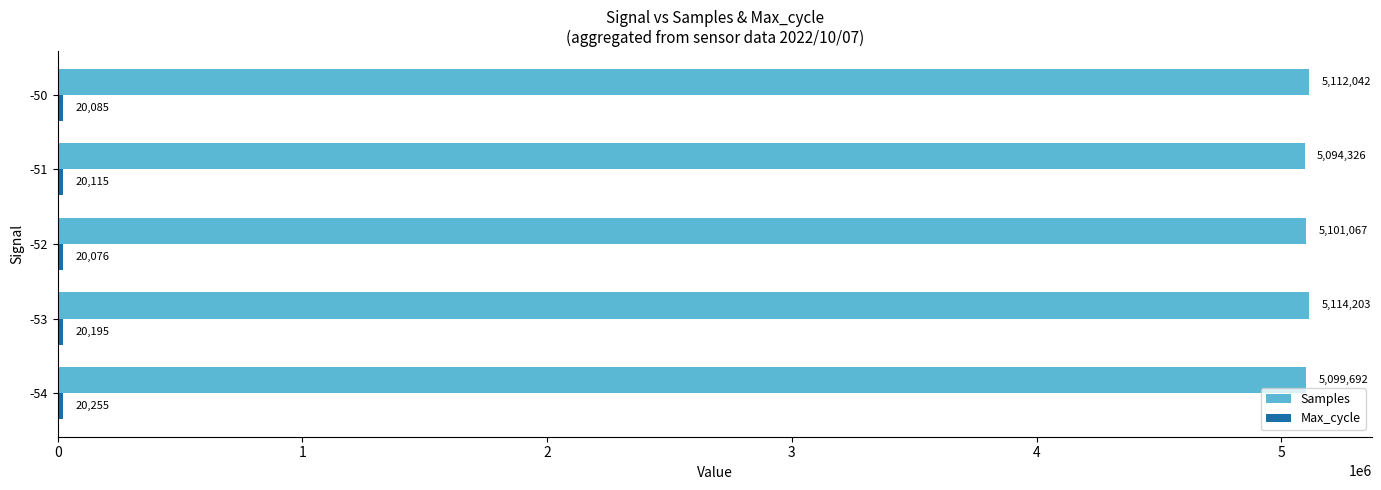

Rank the categories by Samples value from lowest to highest.

-51, -54, -52, -50, -53